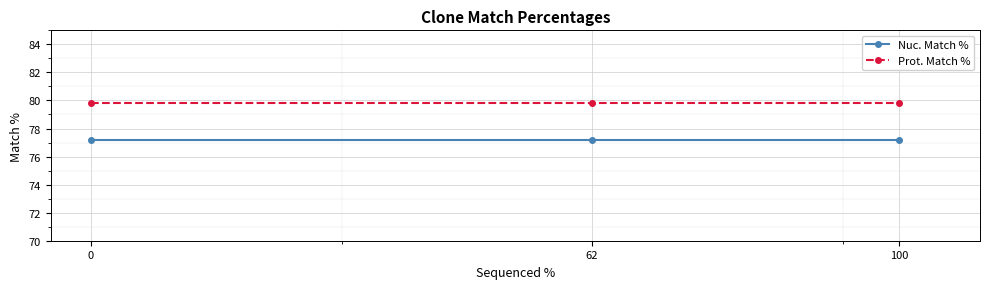

What are all the series names shown in the legend?

Nuc. Match %, Prot. Match %